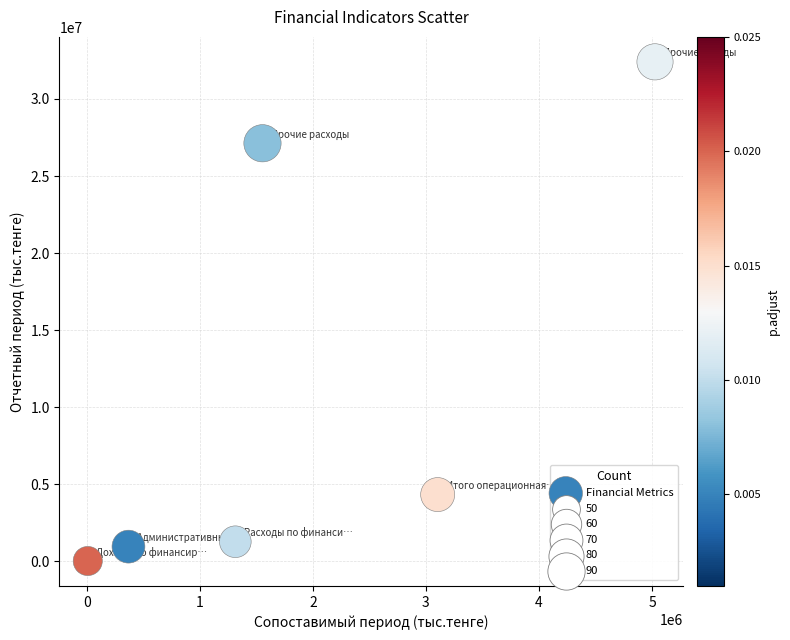

What Y value in the scatter plot is closest to 16219159?

27128816